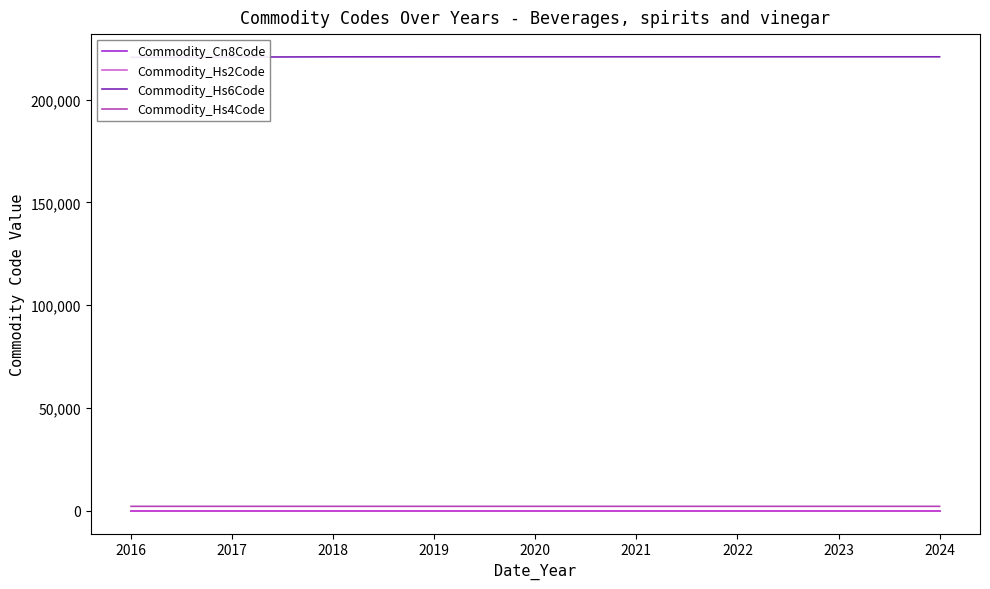

True or false: Commodity_Cn8Code and Commodity_Hs2Code intersect in this chart.

False